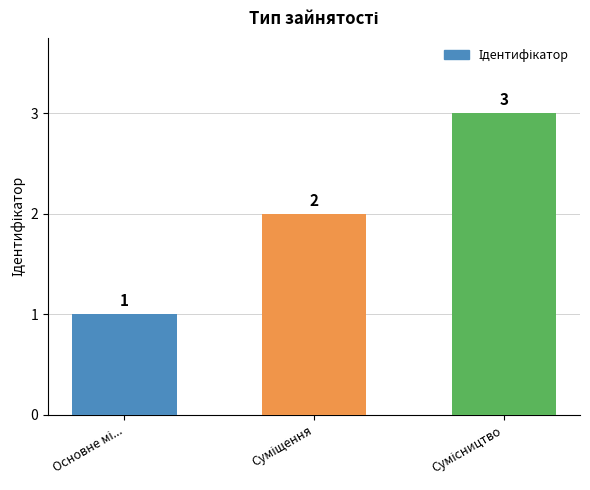

What is the value of the 3rd bar from the left?

3